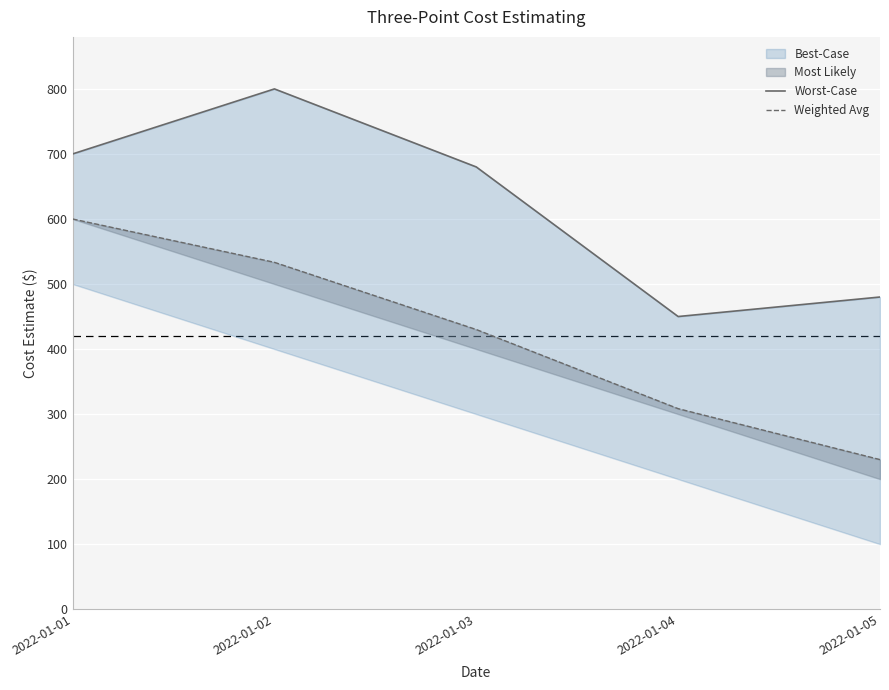

List the labels in order of Worst-Case value, largest first.

2022-01-02, 2022-01-01, 2022-01-03, 2022-01-05, 2022-01-04